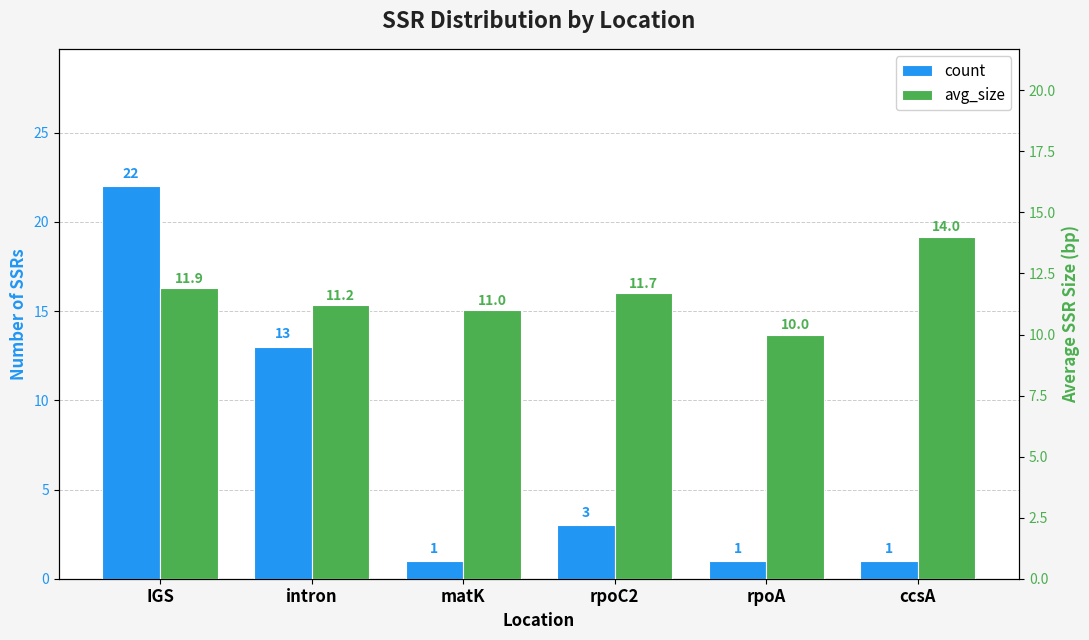

What is the sum of all count values?

41.0